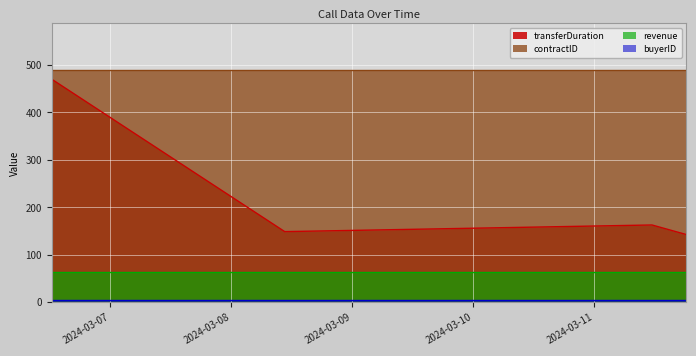

How many lines are shown in the chart?

4